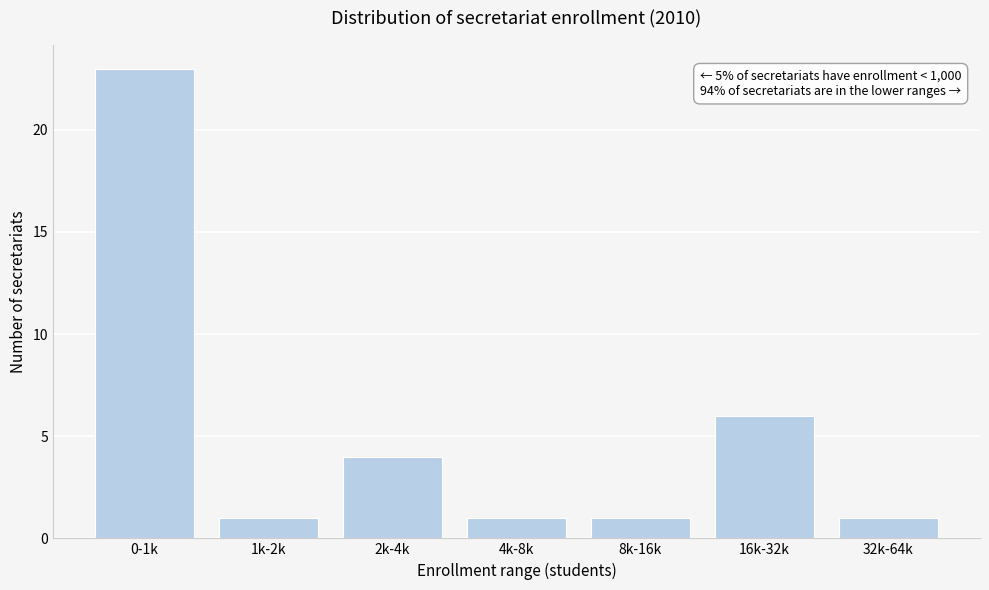

Reading left to right, list all the values displayed in this chart.

23	1	4	1	1	6	1